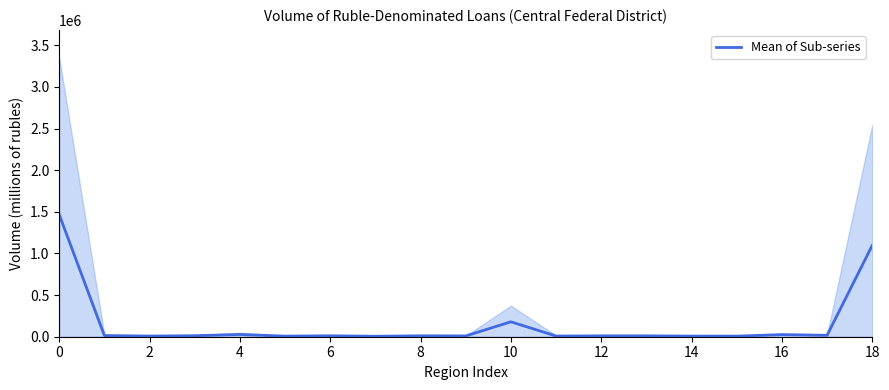

Reading left to right, extract all data points from this chart.

1466916.0	14133.2	8006.0	12120.2	26984.8	7265.5	11004.2	5638.5	11003.2	9595.2	179085.0	8092.0	10418.2	10518.2	7502.2	7182.0	24982.5	16919.2	1096465.5